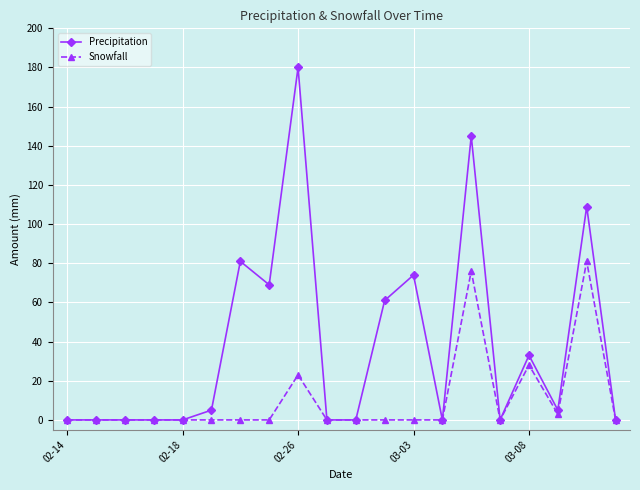

Which series has the largest total across all categories?

Precipitation